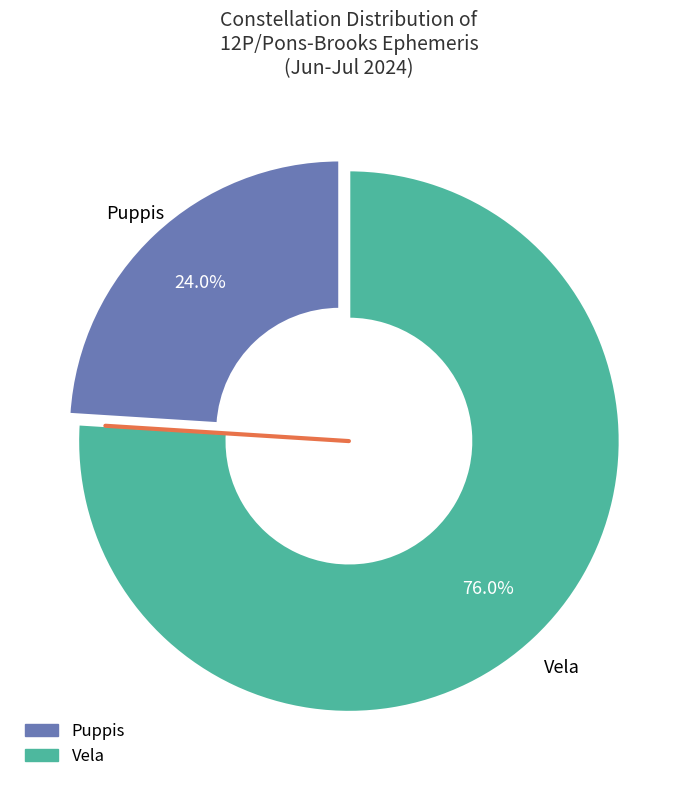

Which has a higher value, Puppis or Vela?

Vela